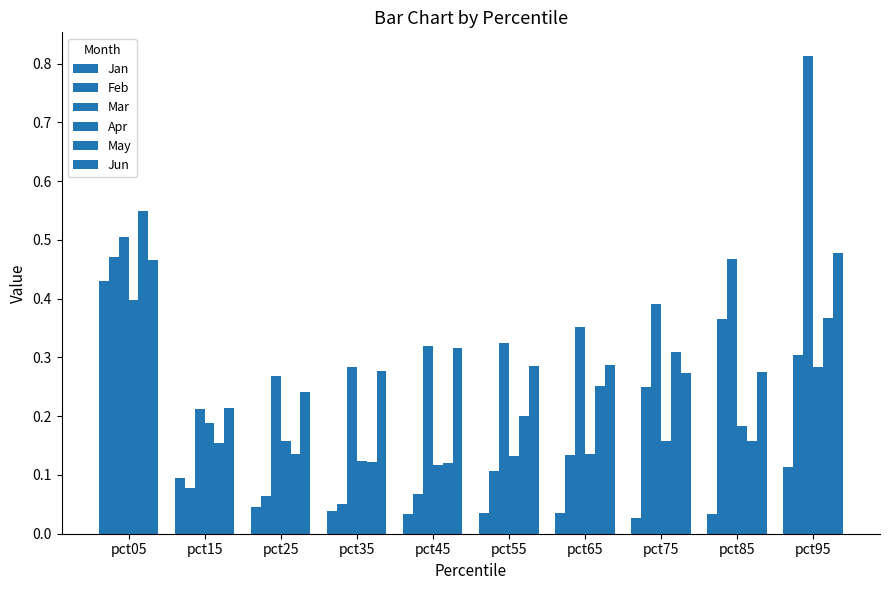

How many bars are there in total?

60